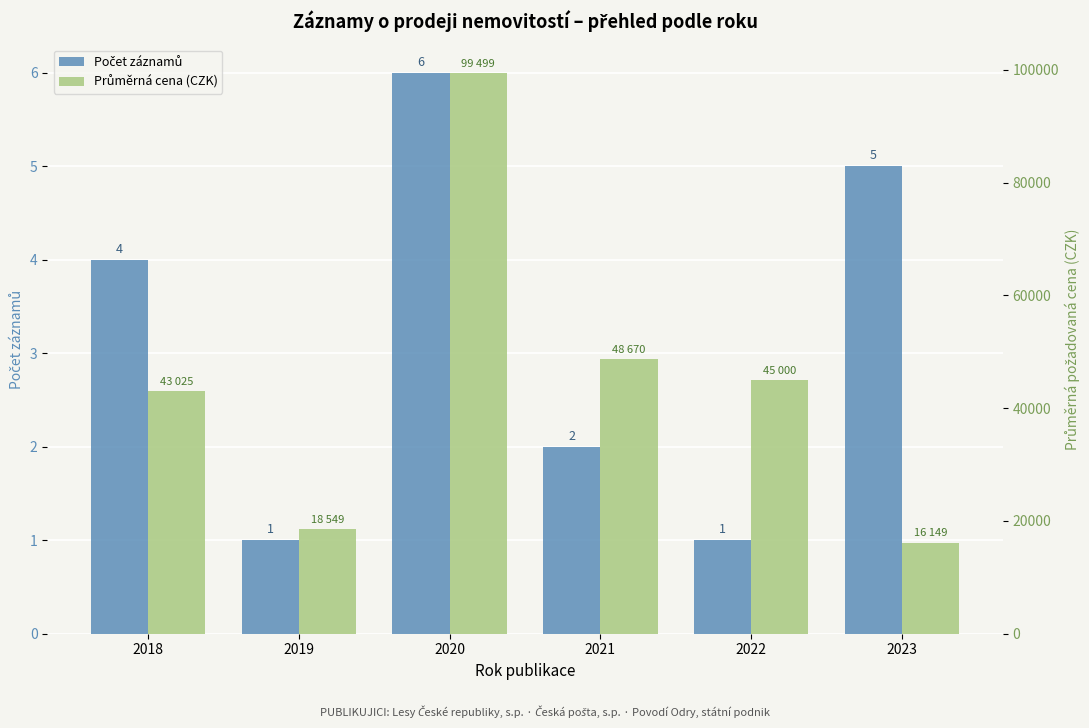

What is the smallest value displayed?

1